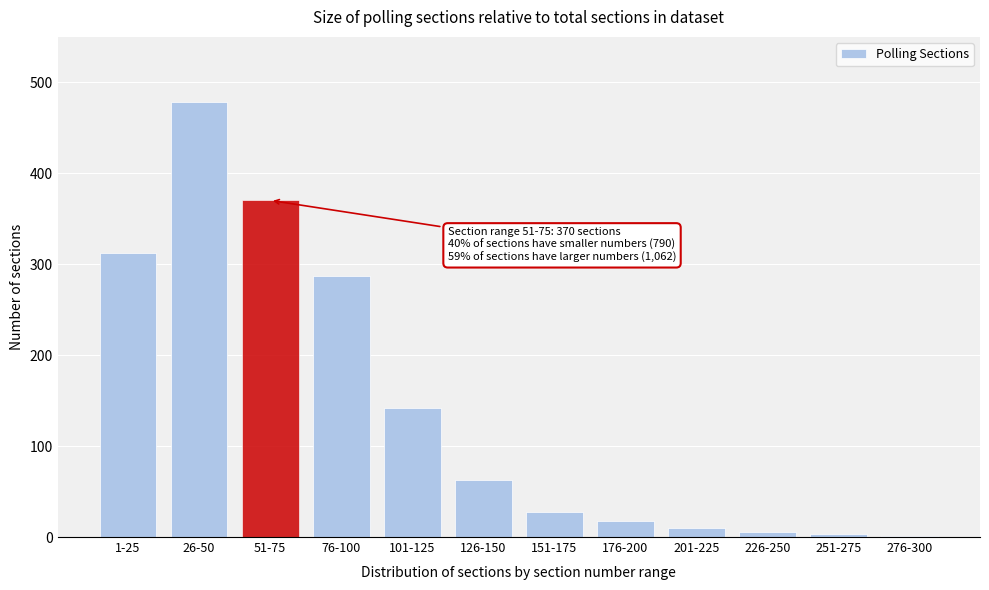

The chart shows a value of 3 at 251-275. True or false?

True